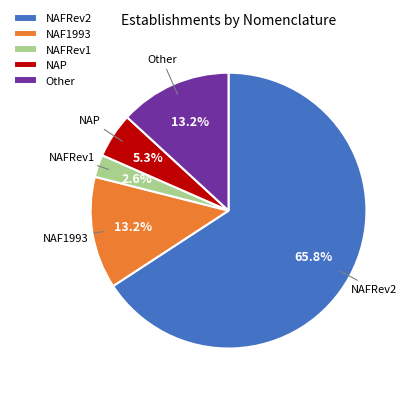

Which category has the biggest portion of the pie?

NAFRev2